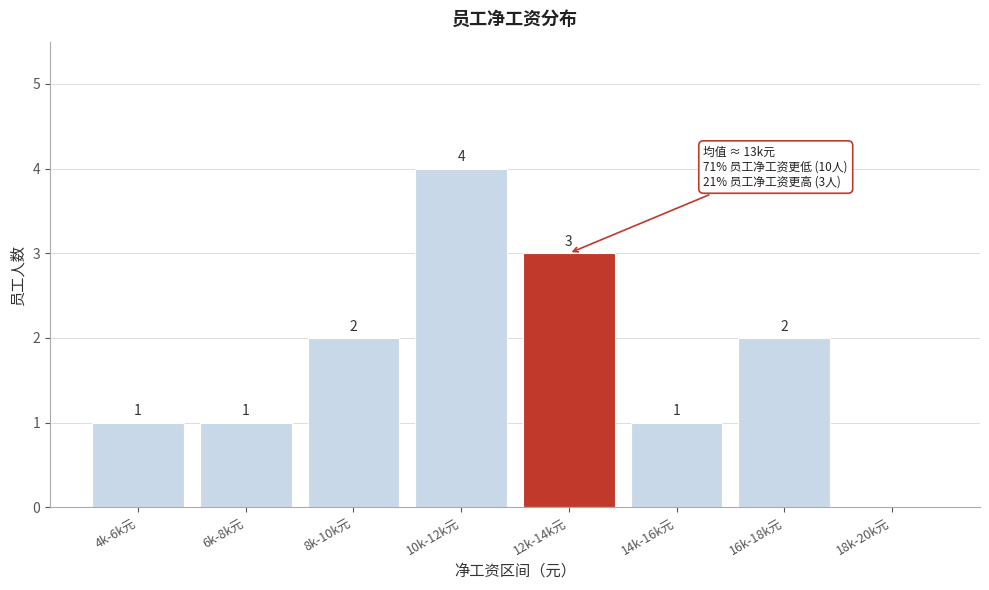

What value does the data have at 12k-14k元?

3